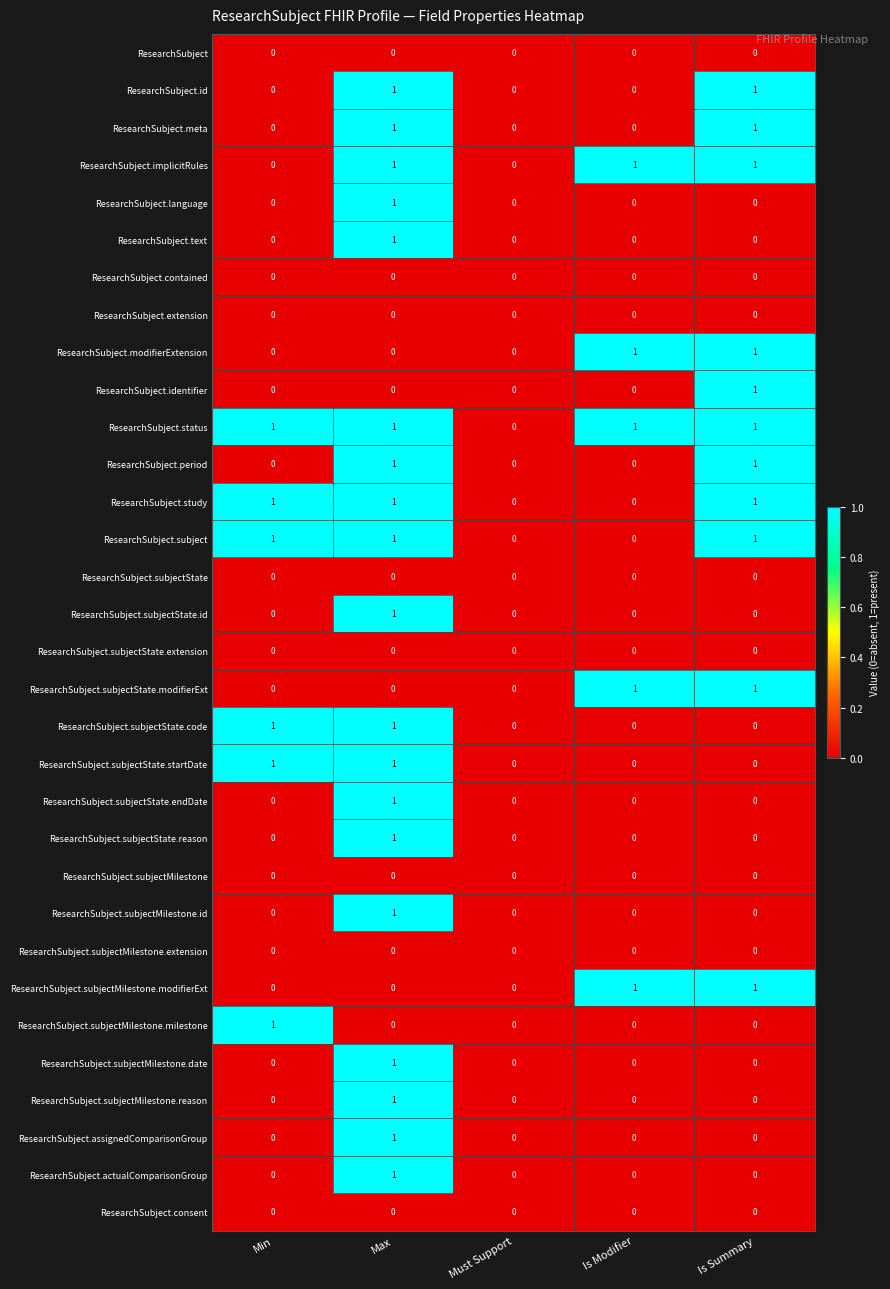

How many categories are shown in the chart?

5